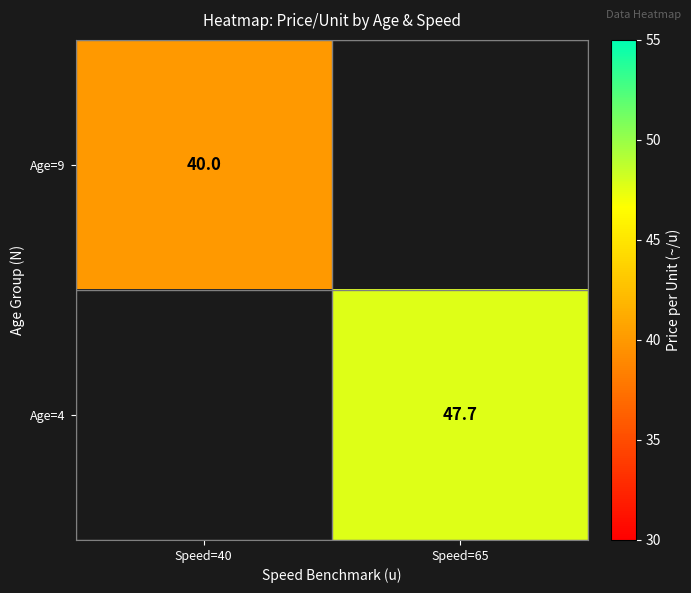

How many distinct data groups are displayed?

2